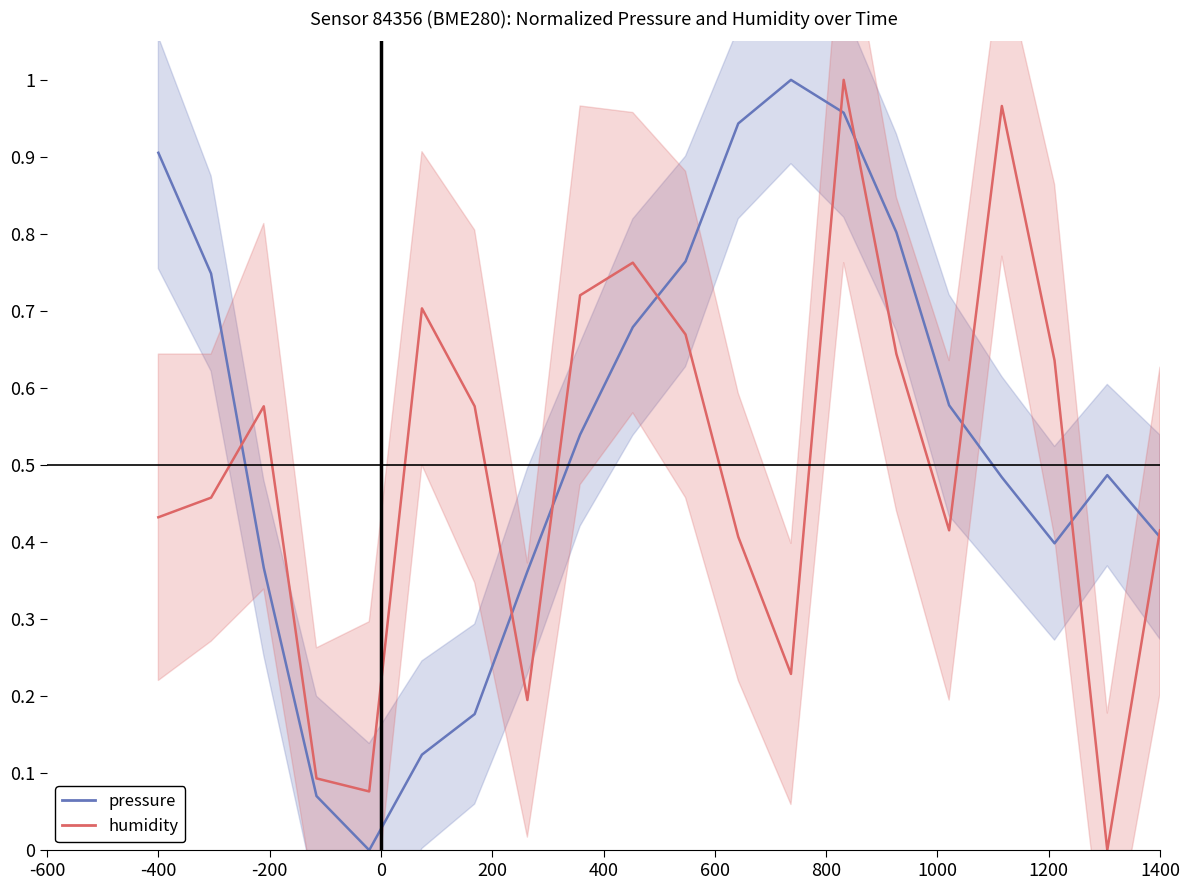

Which series has the largest range (max minus min)?

pressure